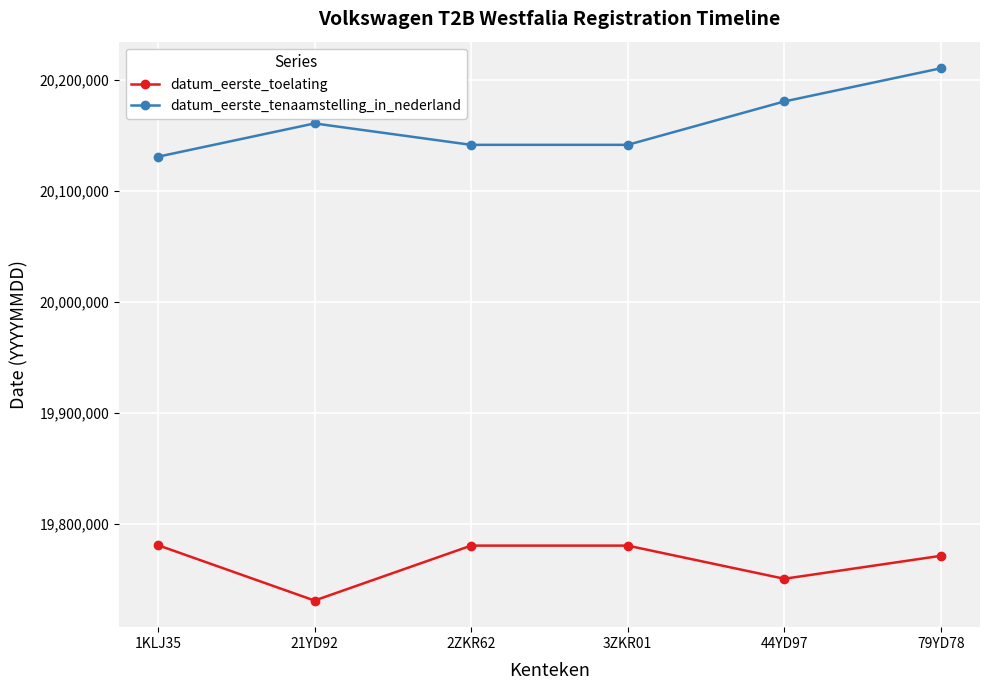

The value of datum_eerste_tenaamstelling_in_nederland at 2ZKR62 is 20141230. True or false?

True